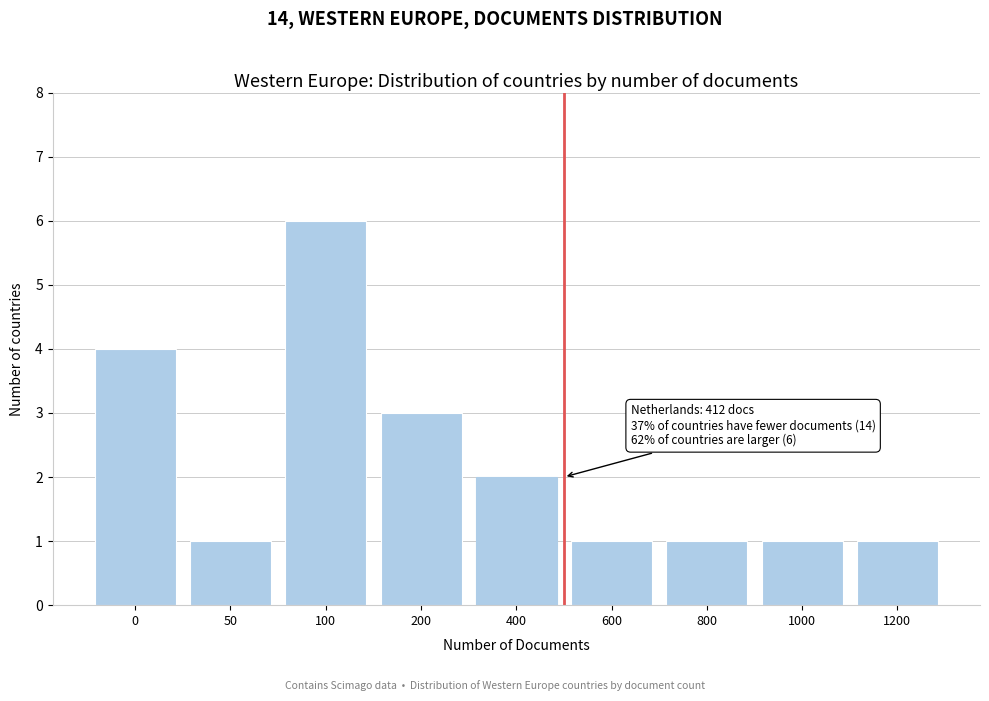

Reading right to left, what are all the values shown in this chart?

1	1	1	1	2	3	6	1	4